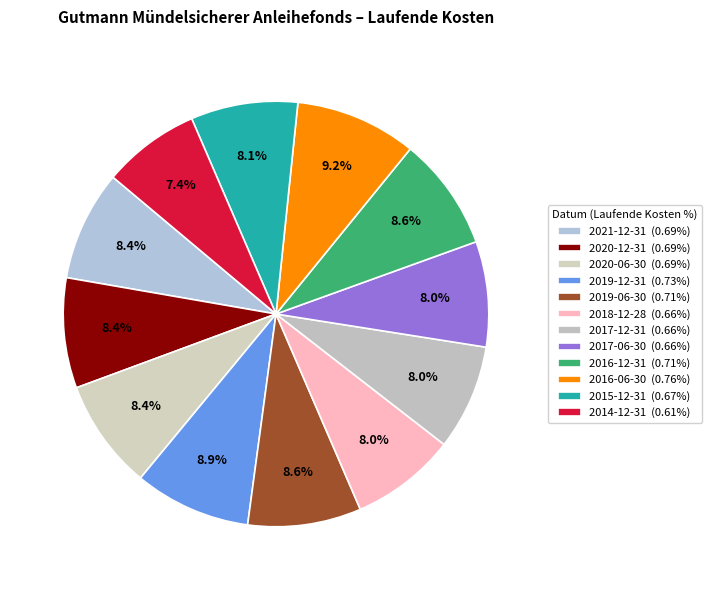

To the nearest percent, what is the difference between the largest and smallest slice percentages?

2%